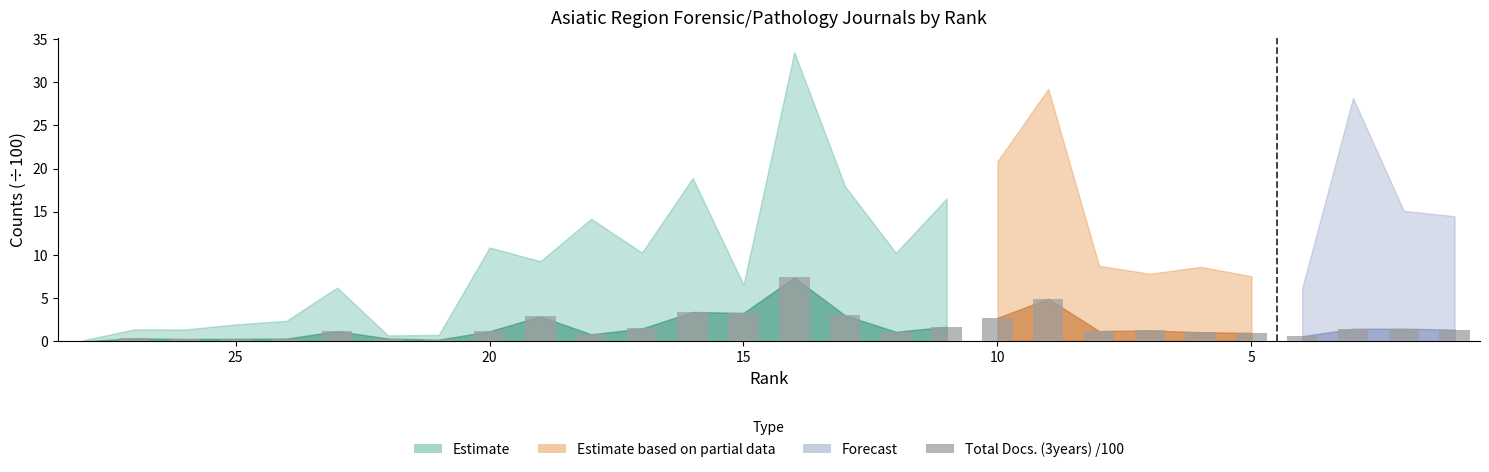

What is the approximate value at 20?

1.2